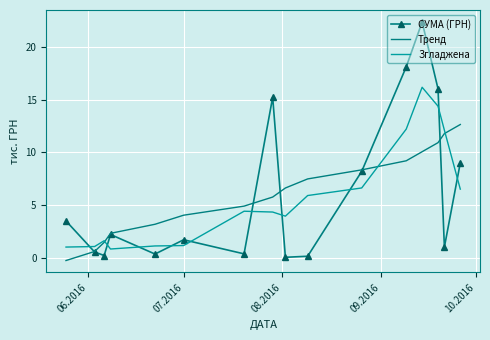

True or false: СУМА (ГРН) has more than 1 interior local peaks.

True